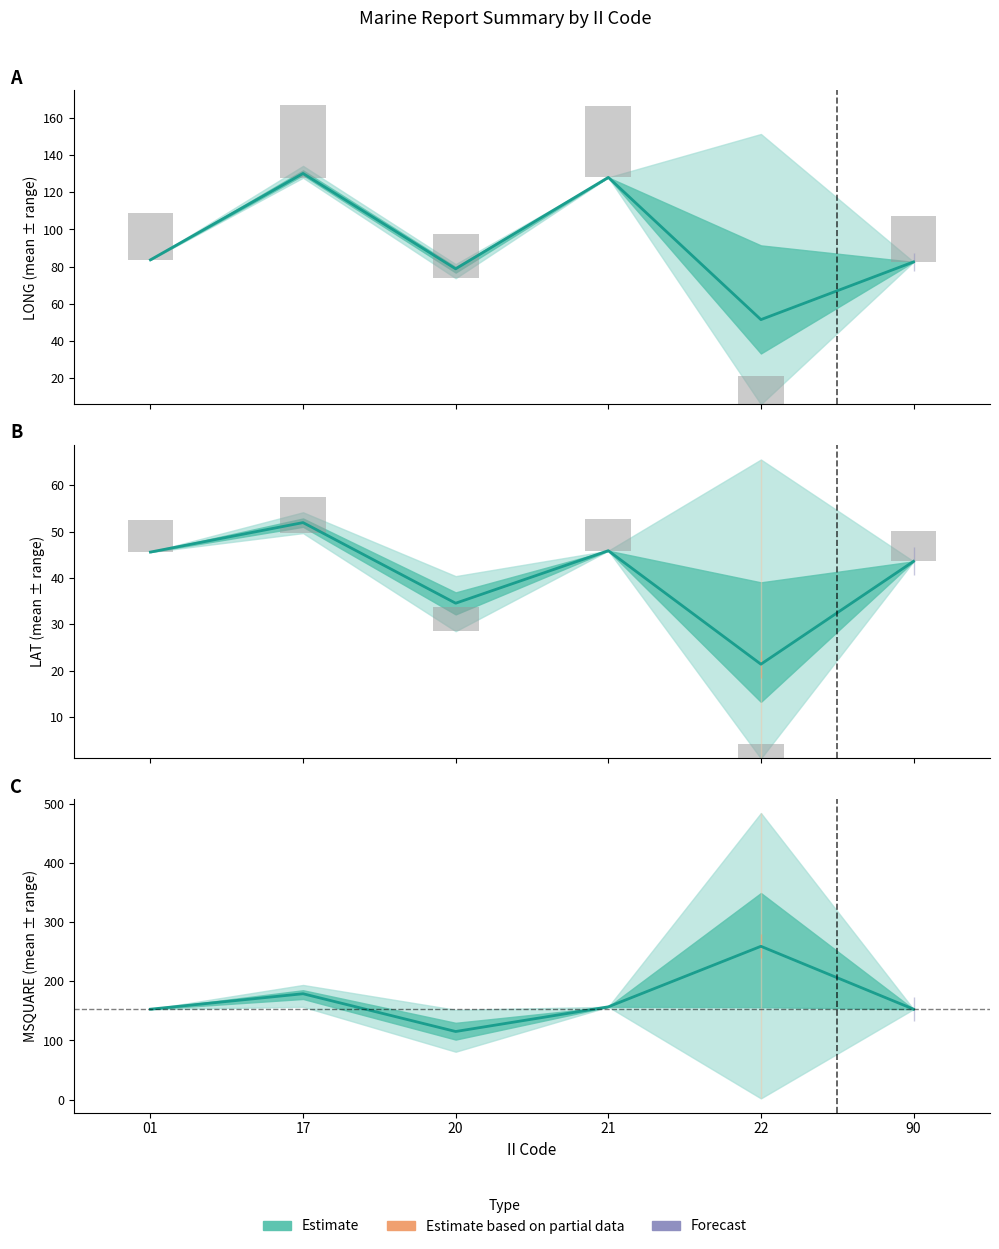

Reading left to right, extract all data points from this chart.

Mean LONG: 01=83.6	17=130.2	20=78.8	21=128.1	22=51.4	90=82.5
Observed: 01=6.8	17=7.8	20=5.2	21=6.9	22=3.2	90=6.5
Mean LAT: 01=45.6	17=52.0	20=34.5	21=45.9	22=21.4	90=43.6
Mean MSQUARE: 01=153.0	17=179.1	20=115.2	21=157.0	22=259.4	90=153.0